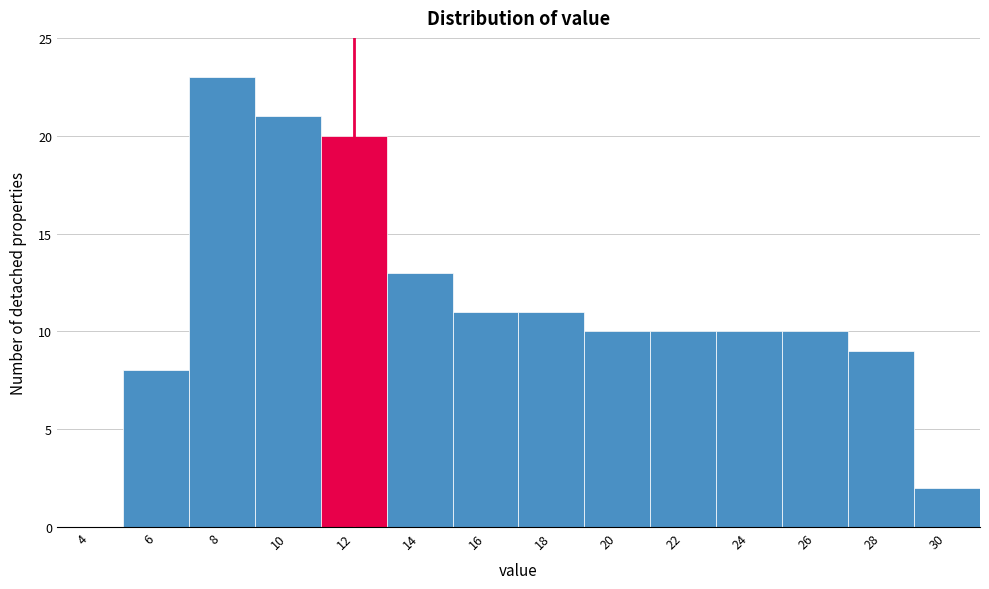

Reading left to right, list all the values displayed in this chart.

4=0	6=8	8=23	10=21	12=20	14=13	16=11	18=11	20=10	22=10	24=10	26=10	28=9	30=2